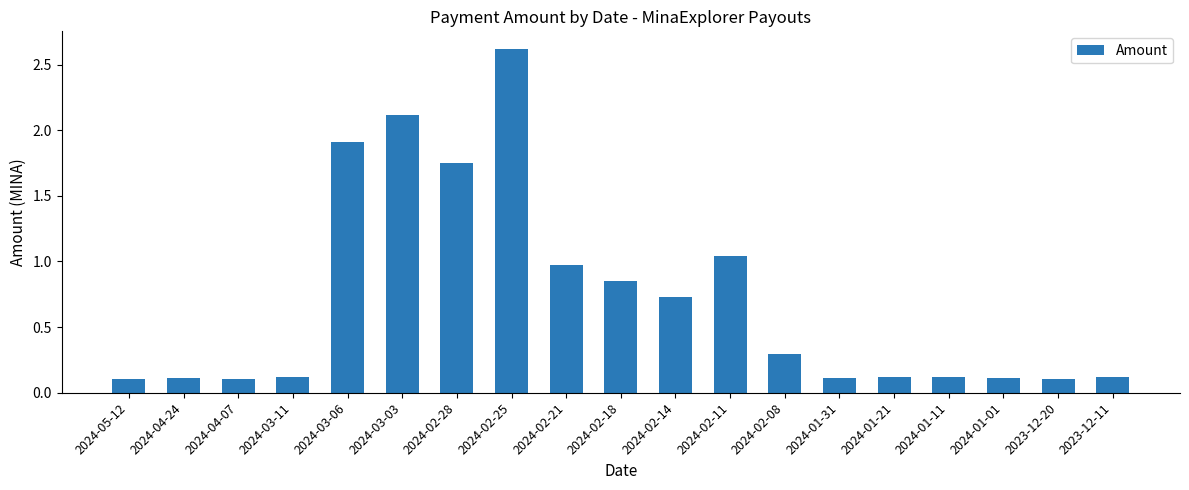

What is the change in value from 2024-03-06 to 2023-12-20?

-1.8